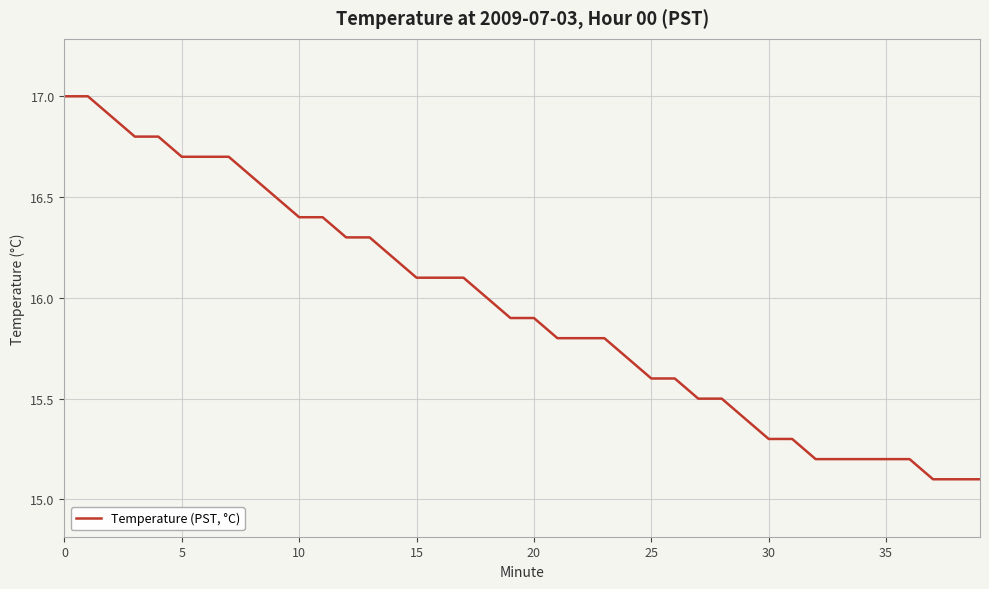

What is the minimum value shown in the chart?

15.1